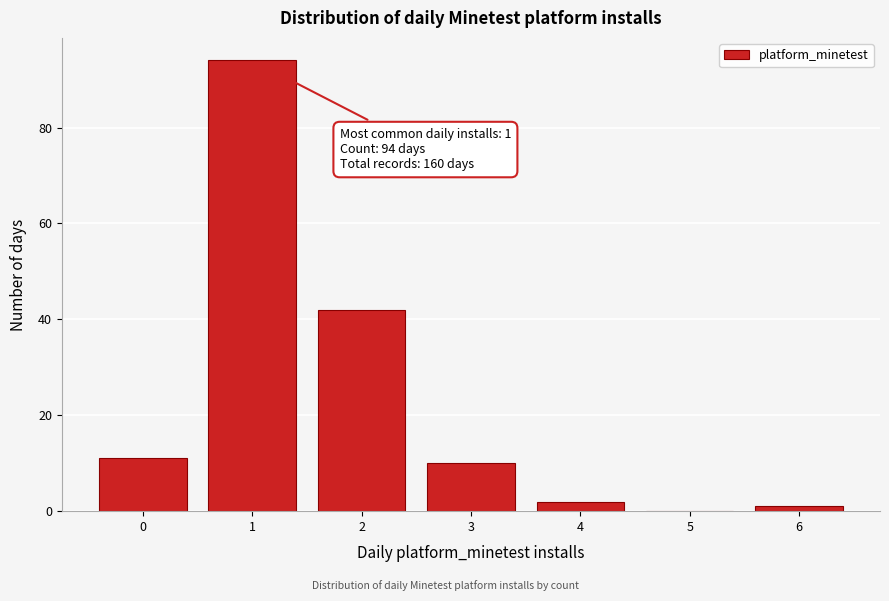

Over which range of the x-axis is the bar tallest?

0.5 to 1.5